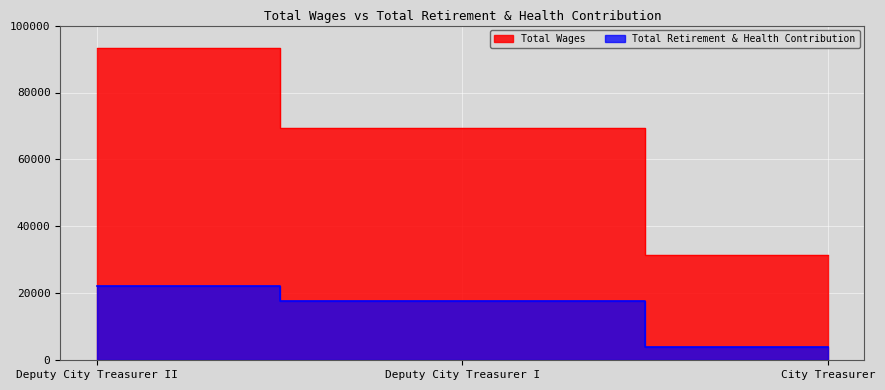

What are all the series names shown in the legend?

Total Wages, Total Retirement & Health Contribution